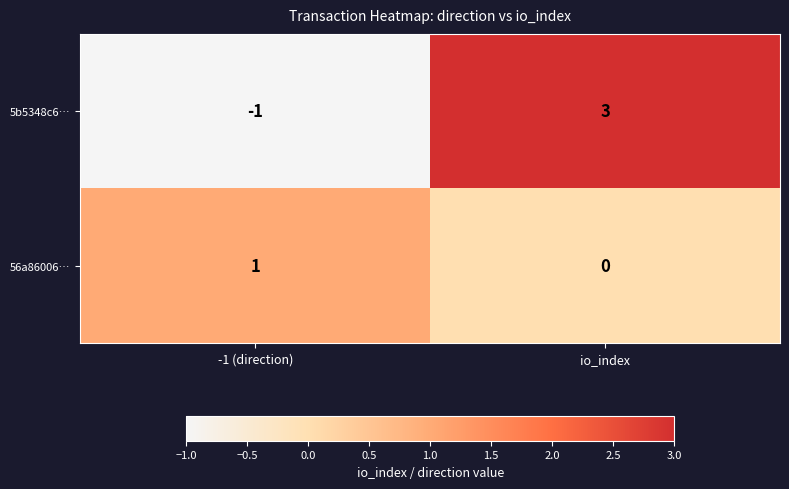

List the series in order of their peak value, lowest first.

56a86006…, 5b5348c6…